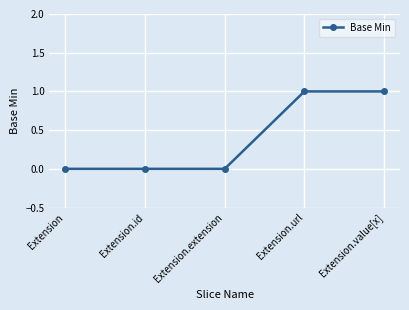

Count the number of data series in this chart.

1